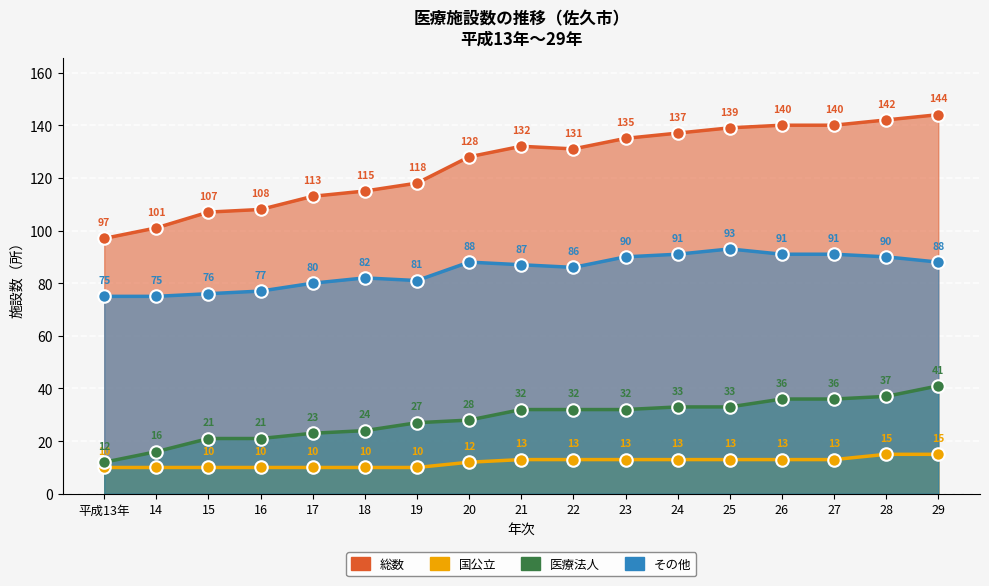

What value does the その他 series have at 16, to the nearest 10?

80